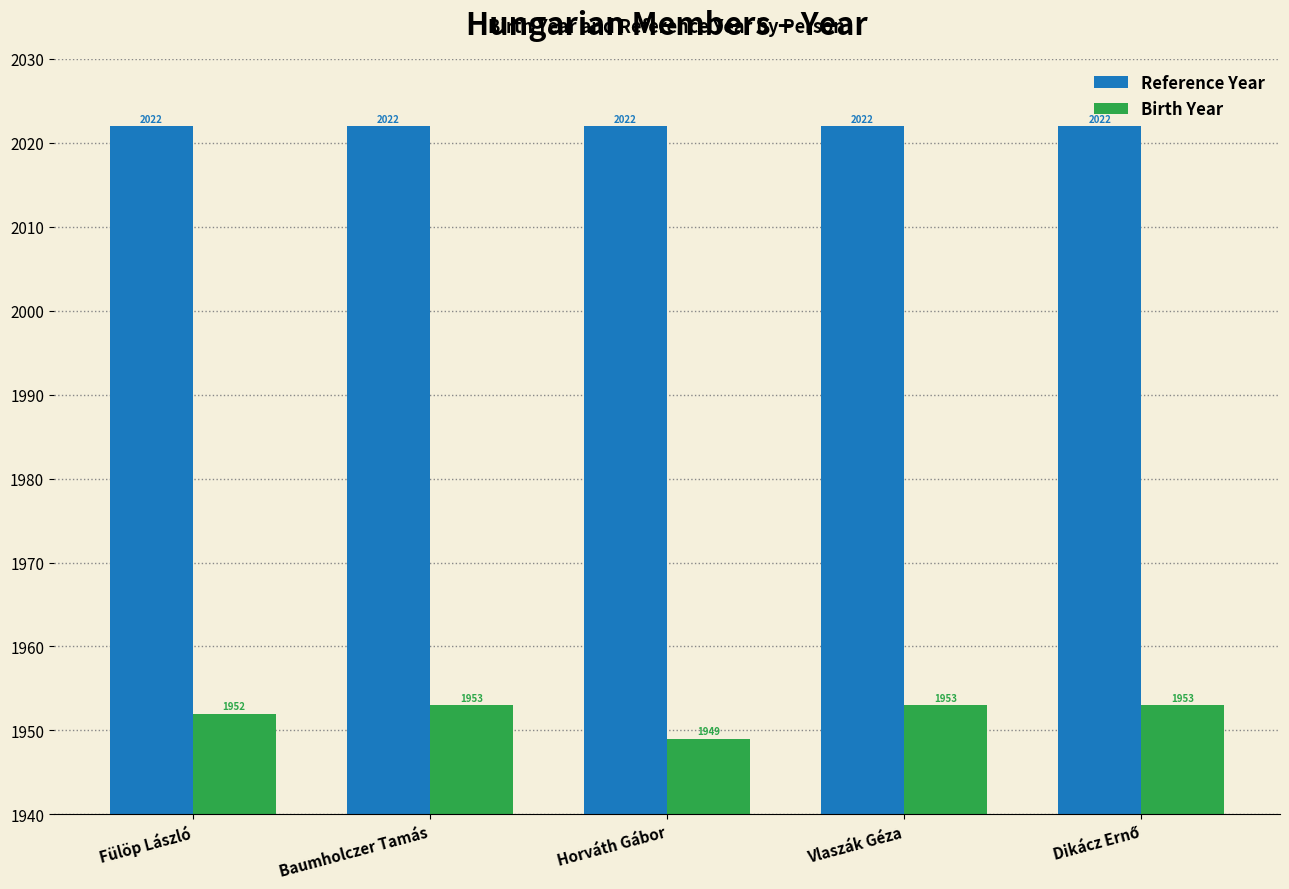

List the series in order of their peak value, highest first.

Reference Year, Birth Year